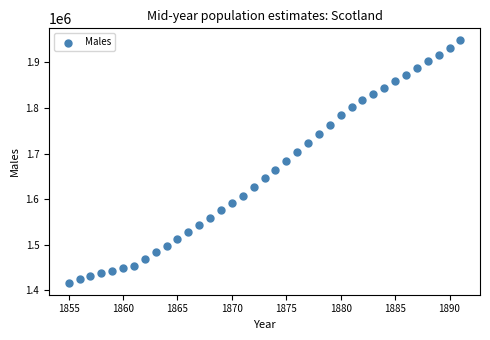

What is the range of Y values (max minus min)?

531600